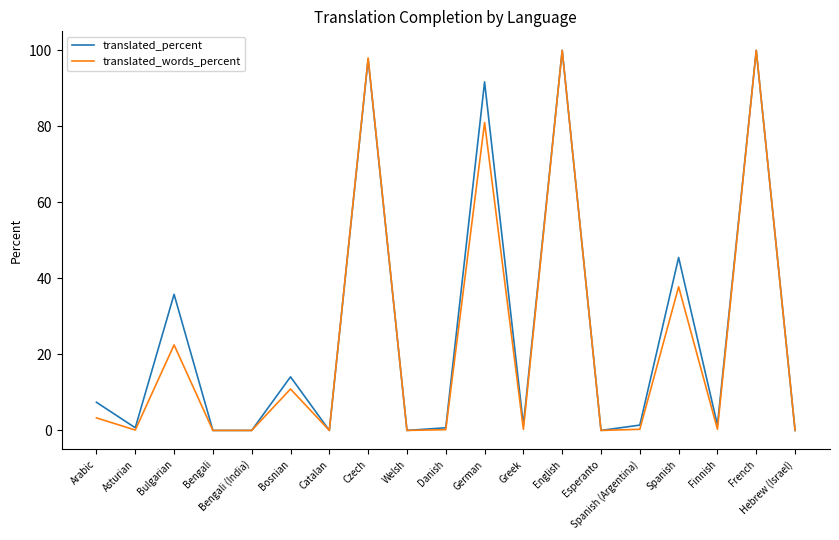

Where is translated_words_percent nearest to the value 50?

Spanish